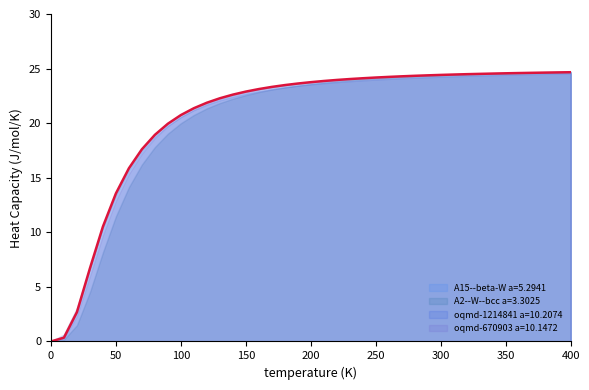

The oqmd-1214841 a=10.2074 series shows 33.3 at 100. True or false?

False